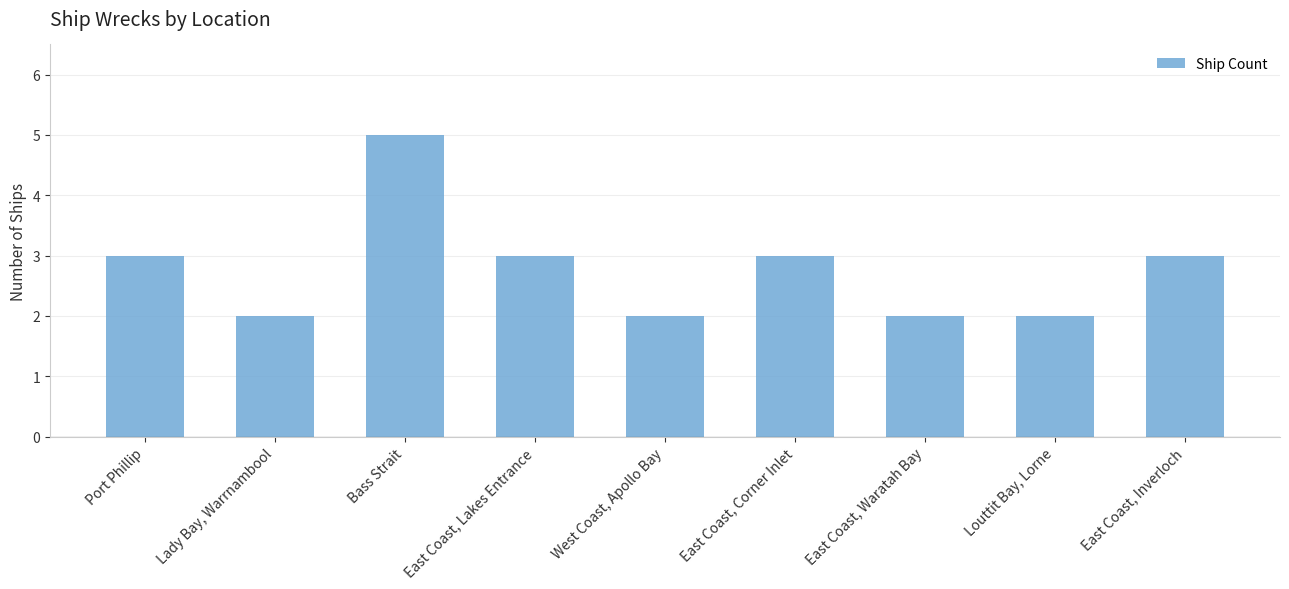

What is the change in value from Port Phillip to Bass Strait?

+2